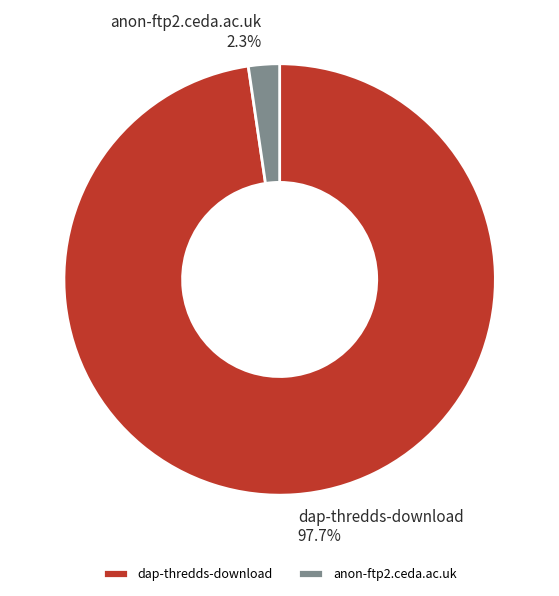

Does anon-ftp2.ceda.ac.uk represent more than half of the total?

No